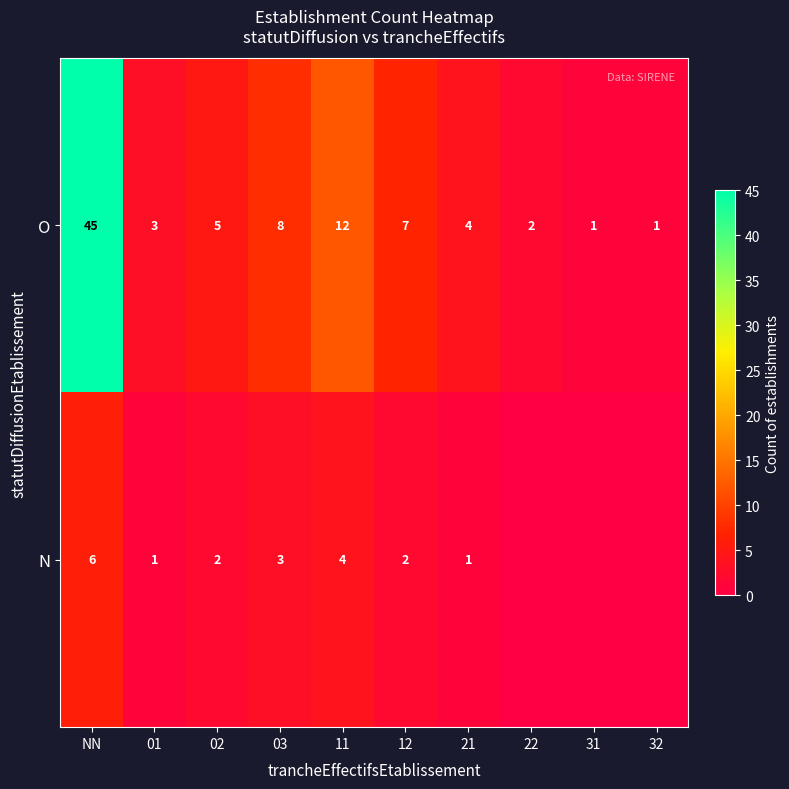

Is it true that N equals 2 at 02?

True